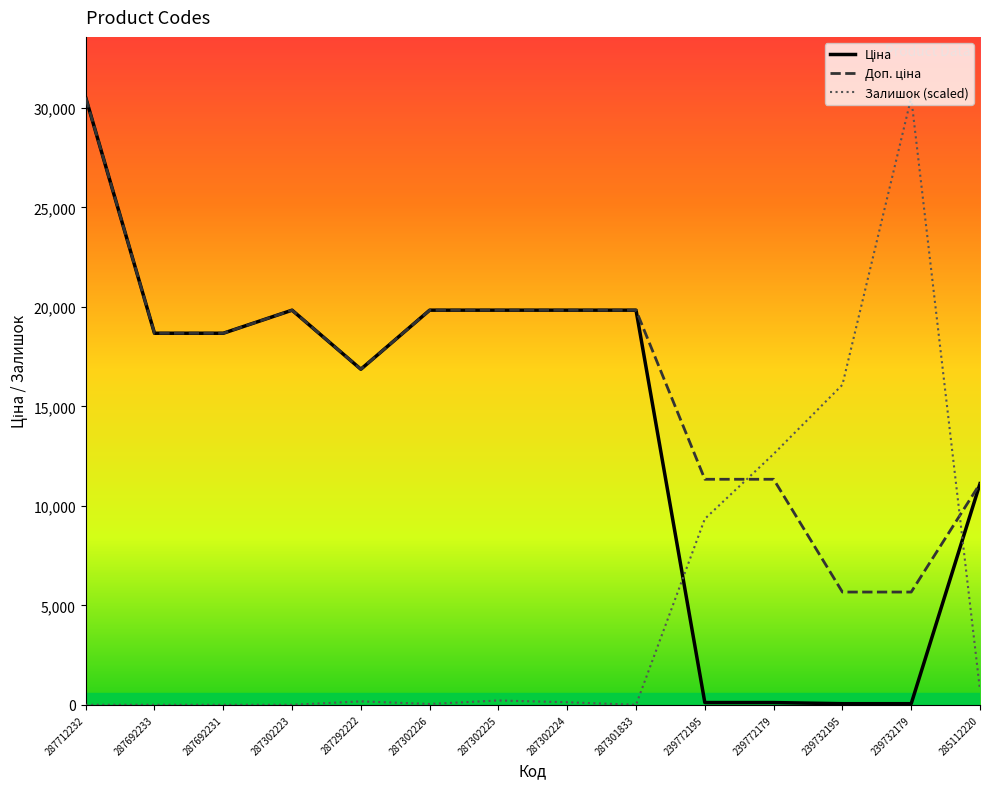

Which series changed the most between 239732179 and 285112220?

Залишок (scaled)